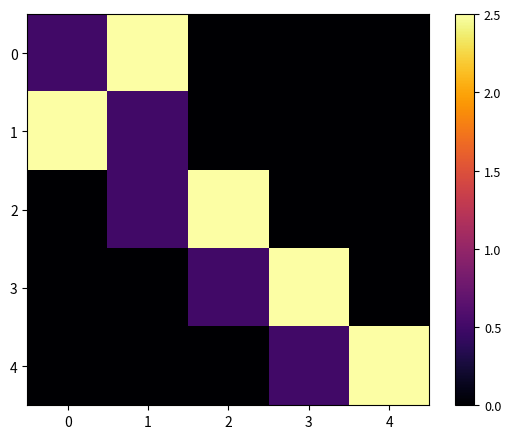

Which category has the highest value across all series?

1